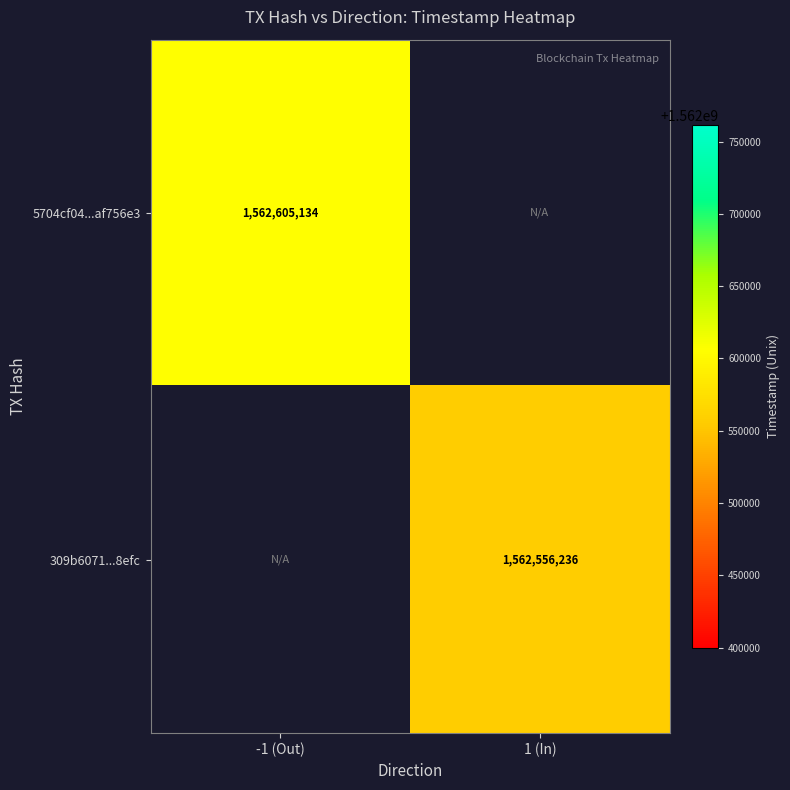

The value of 5704cf04...af756e3 at -1 (Out) is 1562605134. True or false?

True